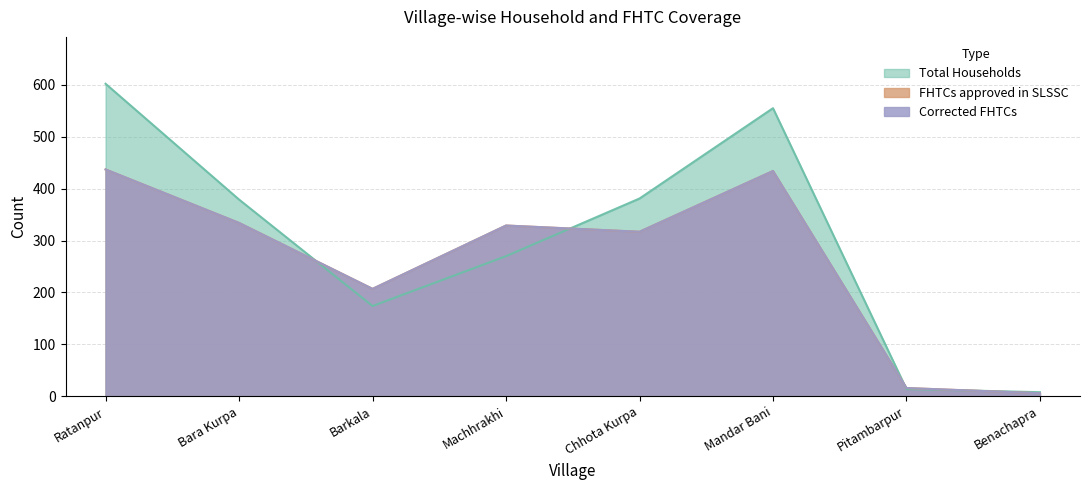

How many lines are shown in the chart?

3